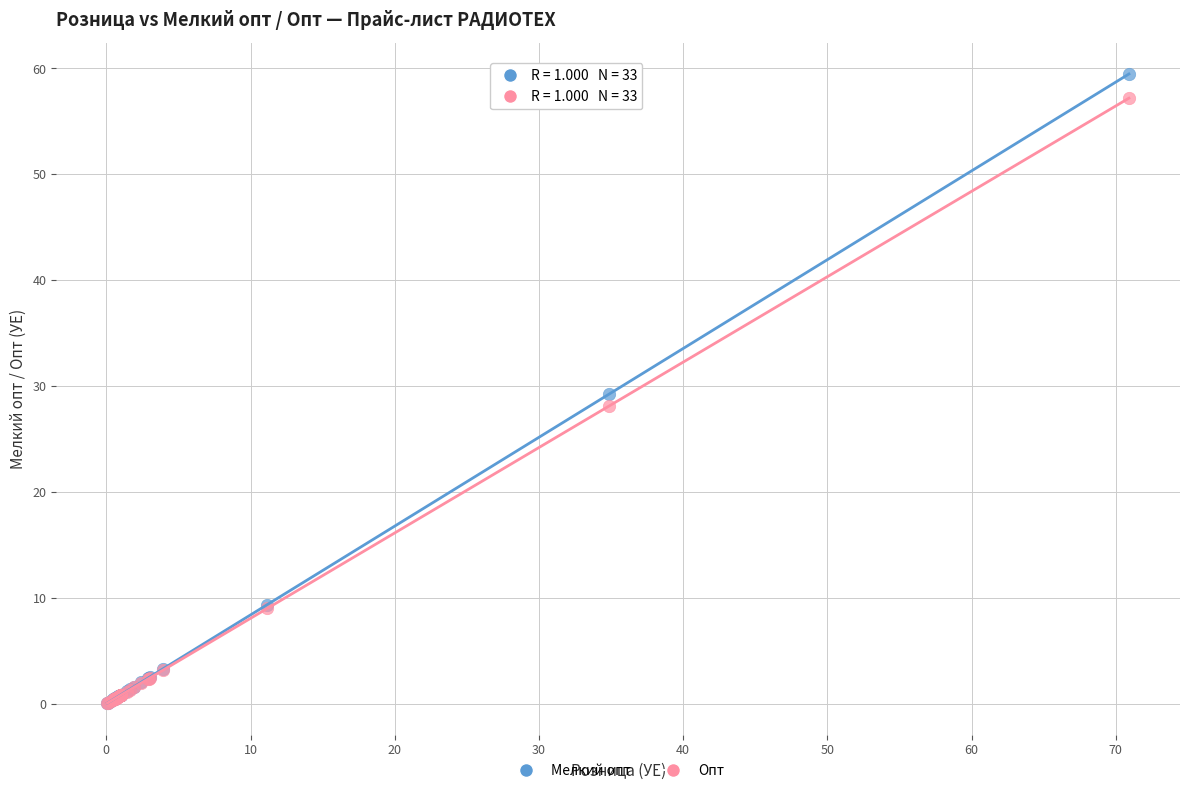

What are all the series names shown in the legend?

Мелкий опт, Опт